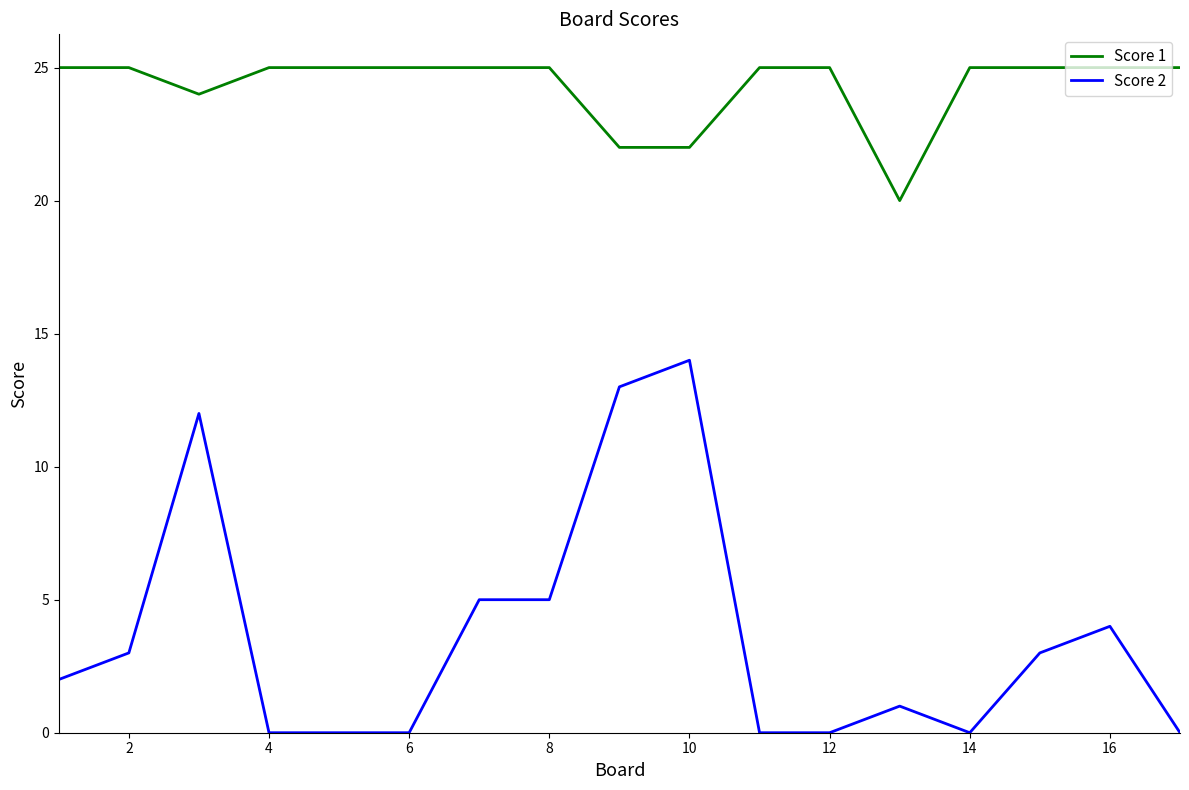

How many values in the Score 2 series are below 2?

8